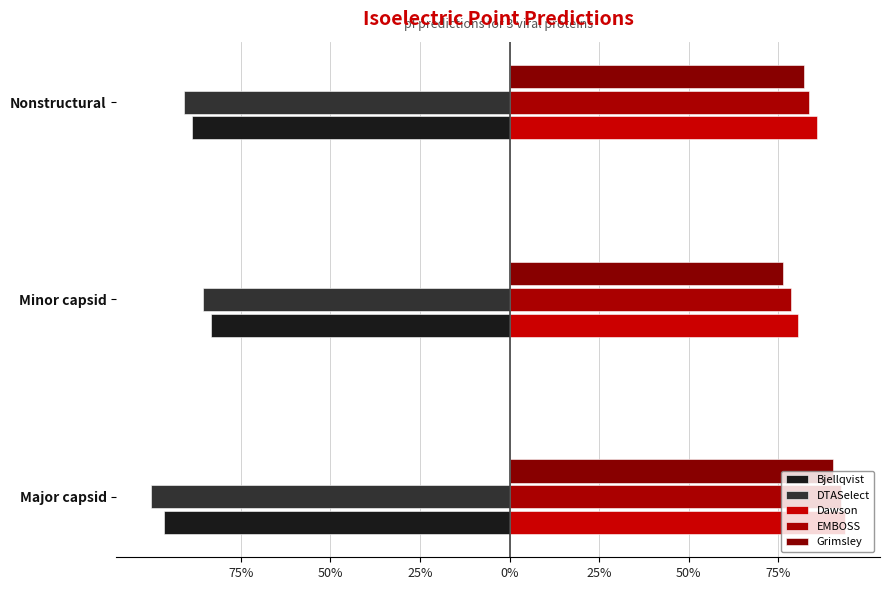

List the series in order of their peak value, highest first.

DTASelect, Bjellqvist, Dawson, EMBOSS, Grimsley